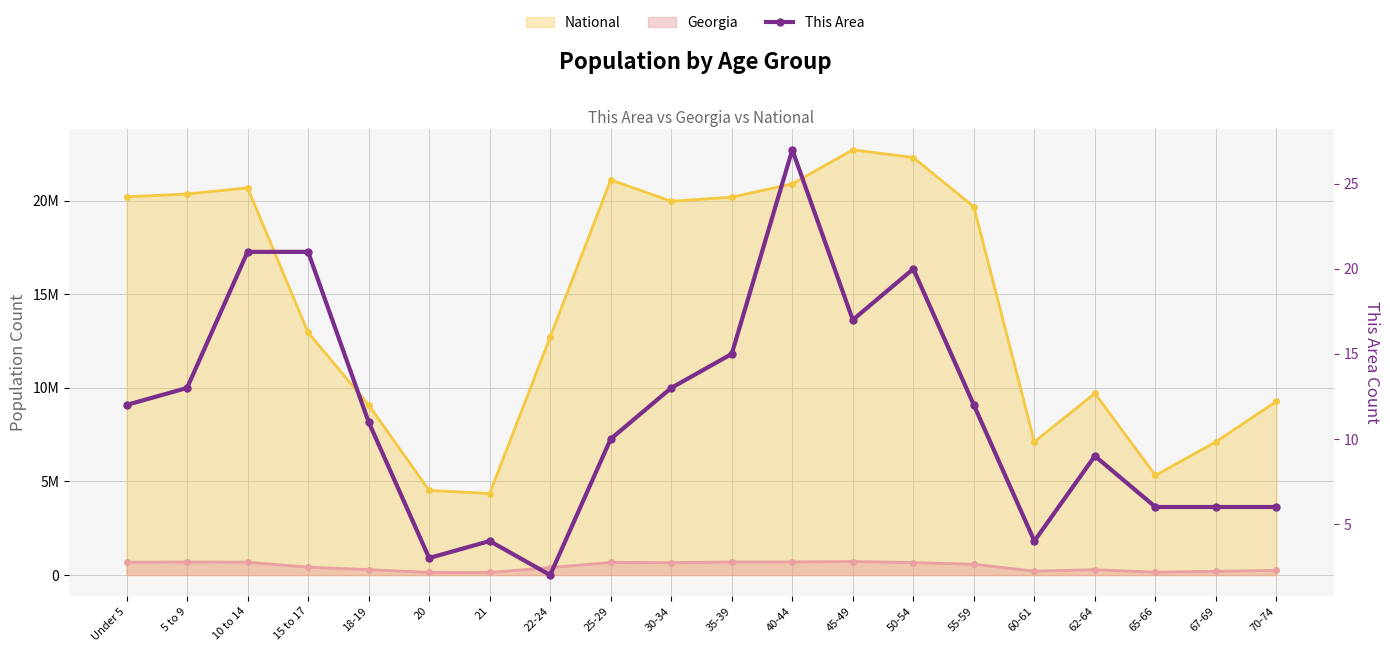

How many interior local peaks (higher than both neighbors) does the data have?

4